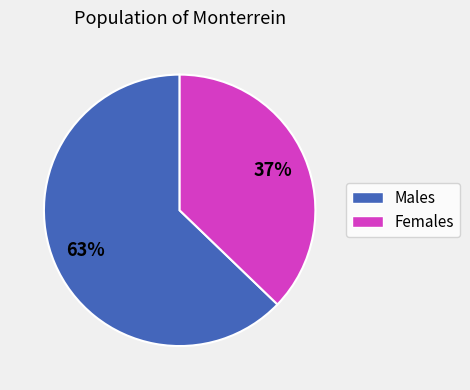

Is there any slice that represents more than half of the pie?

Yes